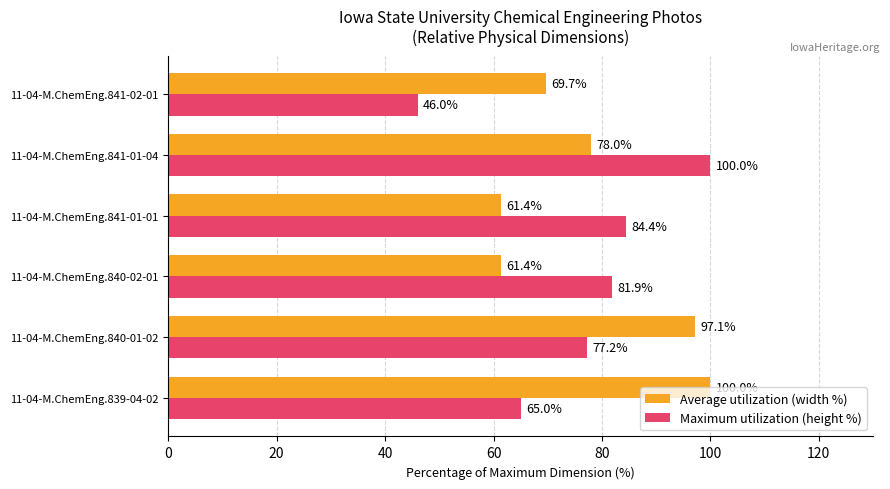

What is the difference between the maximum and minimum values in the Average utilization (width %) series?

38.6